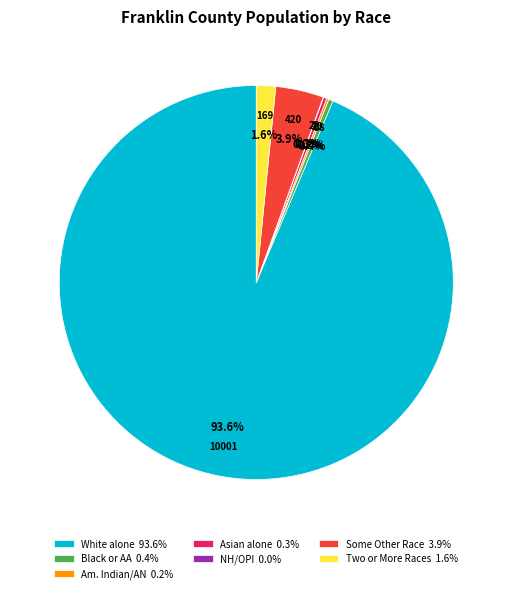

Is there a majority slice in this chart?

Yes